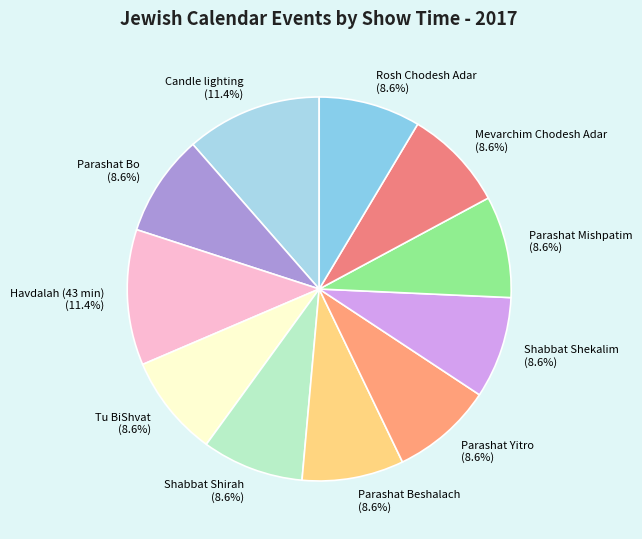

Is the sum of Candle lighting and Tu BiShvat greater than half?

No